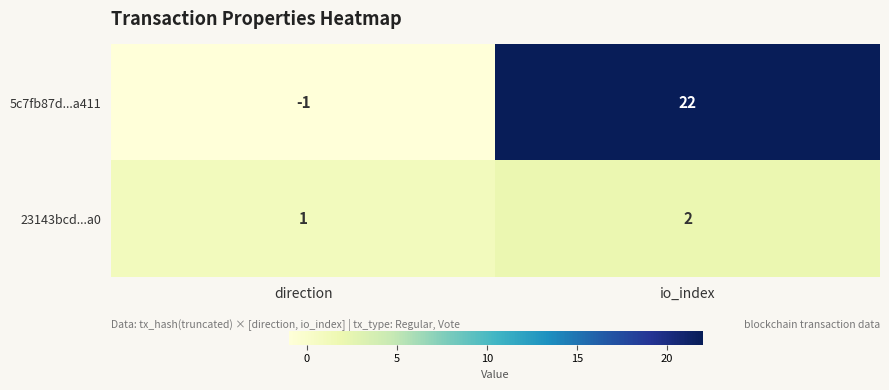

What is the sum of the 23143bcd...a0 values at direction and io_index?

3